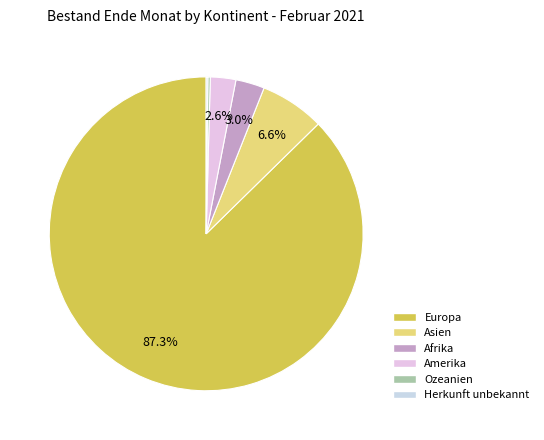

The Europa slice represents 87% of the pie. True or false?

True